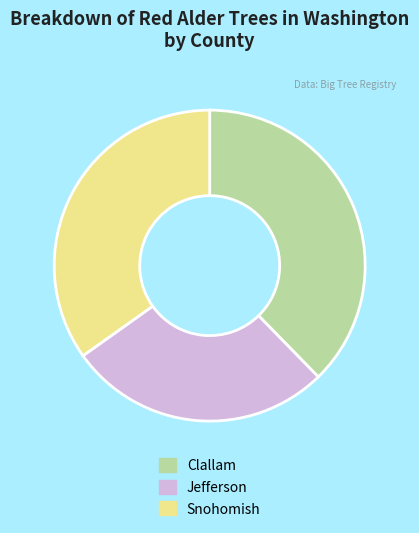

Count the number of slices in the pie.

3